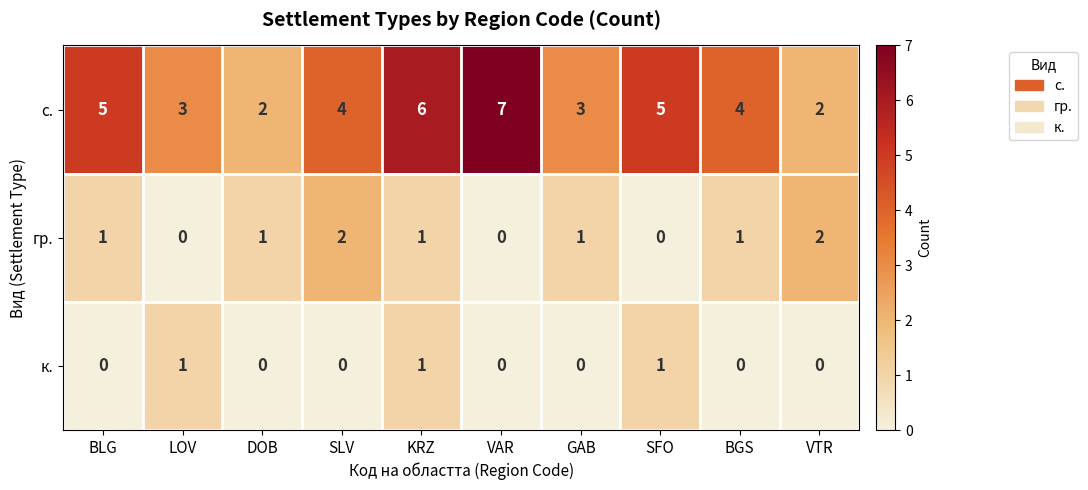

What is the sum of the с. values at DOB and KRZ?

8